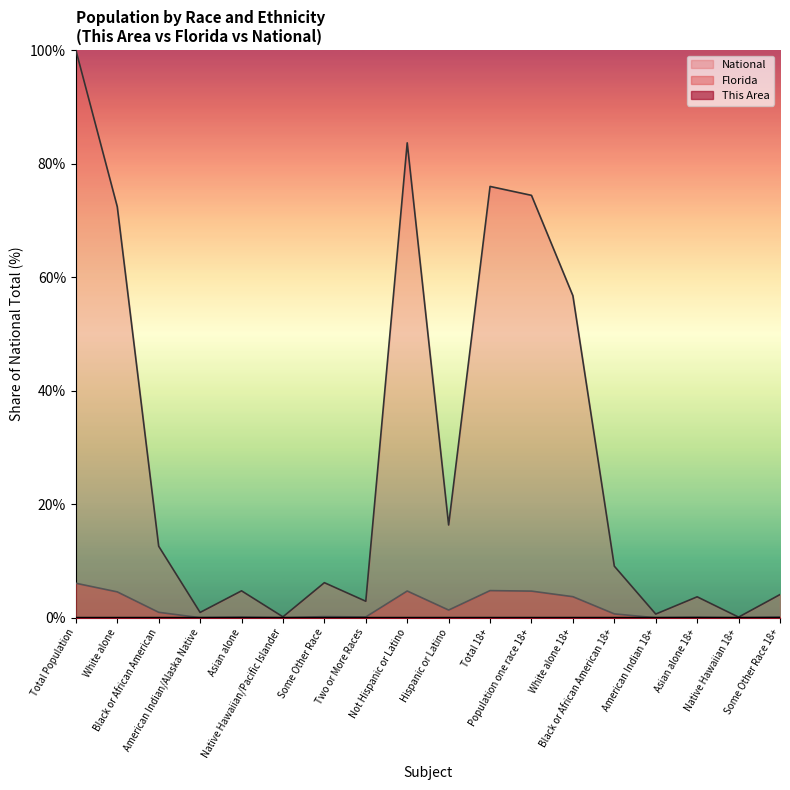

Between Some Other Race and Black or African American, which is larger?

Black or African American